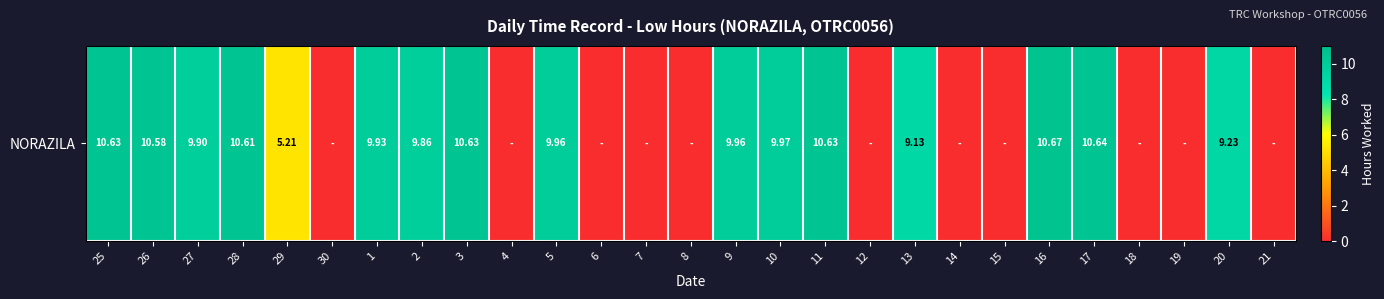

Count the number of values greater than 9.

15